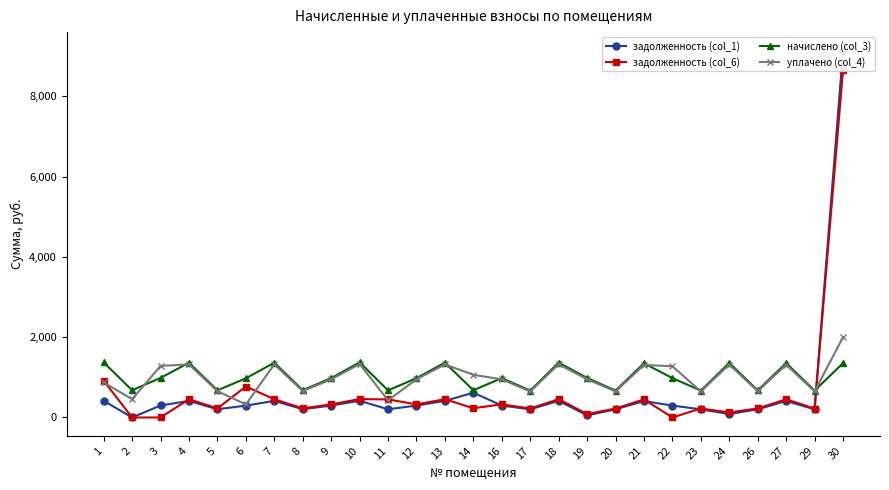

What are all the series names shown in the legend?

задолженность (col_1), задолженность (col_6), начислено (col_3), уплачено (col_4)